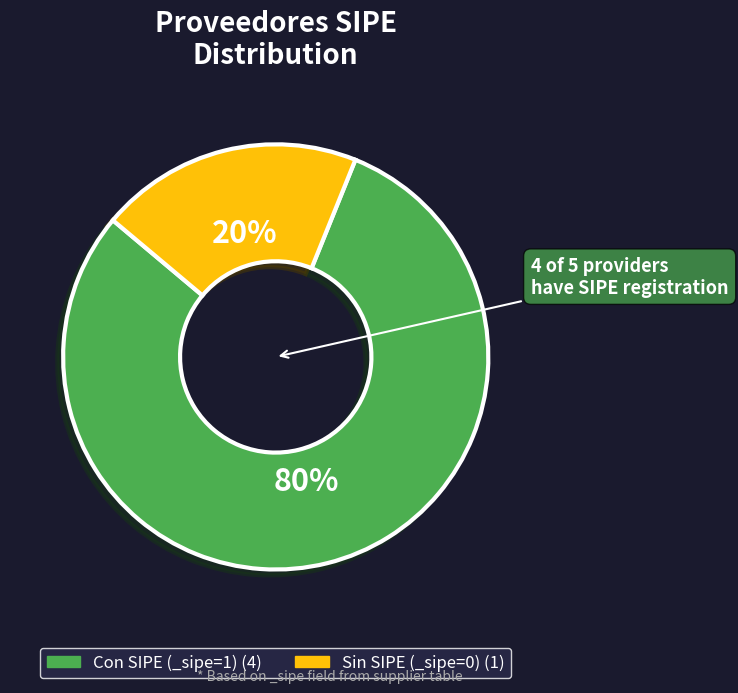

Is there a majority slice in this chart?

Yes